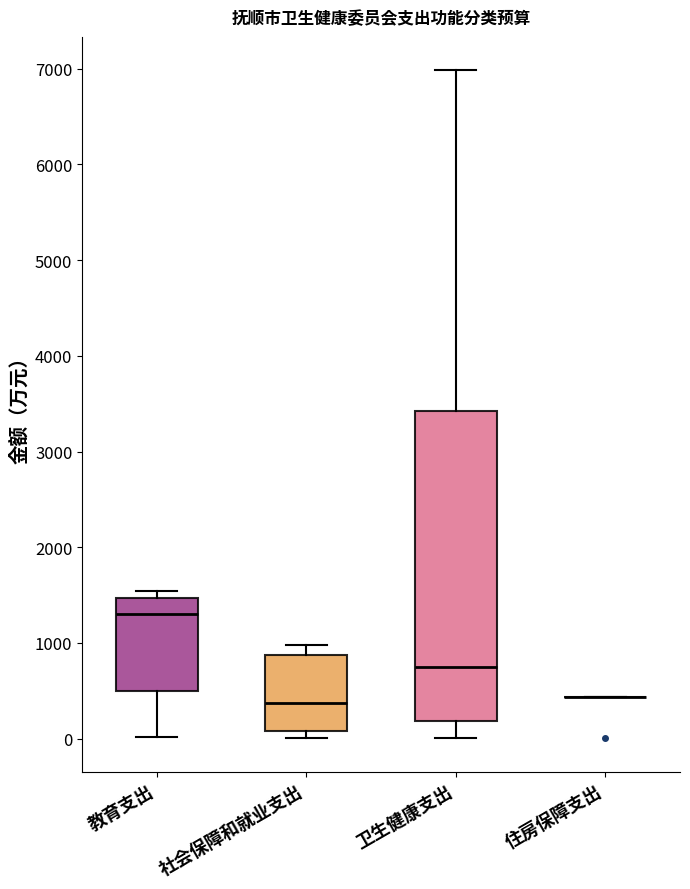

Reading left to right, read every box against the y-axis: the position of its median line, the range the box covers, and the ends of its whiskers. The values are not printed on the chart, so give them approximately, as read against the axis.

教育支出: median 1300, box 500 to 1500, whiskers 0 to 1500 (just above the box's upper edge)
社会保障和就业支出: median 400, box 100 to 900, whiskers 0 to 1000
卫生健康支出: median 800, box 200 to 3400, whiskers 0 to 7000
住房保障支出: box collapsed to a line at 400, whiskers 400 to 400